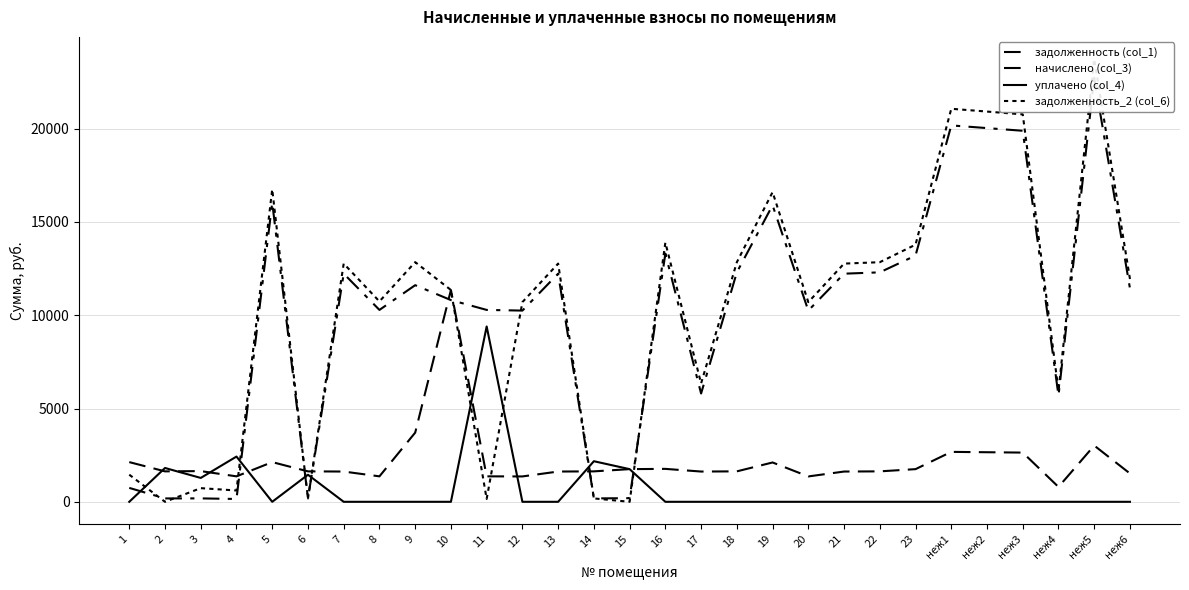

Reading left to right, extract all data points from this chart.

задолженность (col_1): 744.9	181.3	182.8	151.6	16038.3	181.3	12226.5	10284.7	11610.0	10812.0	10284.7	10248.7	12226.5	181.3	194.5	13305.3	5804.3	12298.4	15894.5	10248.7	12226.5	12298.4	13197.5	20173.8	20029.9	19886.1	5689.1	22726.9	11435.4
начислено (col_3): 2127.4	1631.3	1645.7	1364.2	2127.4	1631.3	1621.8	1364.2	3706.3	11352.6	1364.2	1359.5	1621.8	1631.3	1750.6	1764.9	1621.8	1631.3	2108.3	1359.5	1621.8	1631.3	1750.6	2676.0	2656.9	2637.8	796.6	3014.6	1516.9
уплачено (col_4): 0.0	1812.6	1279.2	2424.6	0.0	1450.1	0.0	0.0	0.0	0.0	9398.0	0.0	0.0	2175.1	1750.6	0.0	0.0	0.0	0.0	0.0	0.0	0.0	0.0	0.0	0.0	0.0	0.0	0.0	0.0
задолженность_2 (col_6): 1454.0	0.0	731.3	606.3	16747.5	181.3	12767.1	10739.4	12845.4	11352.6	151.6	10701.9	12767.1	181.3	0.0	13893.6	6344.9	12842.2	16597.3	10701.9	12767.1	12842.2	13781.0	21065.7	20915.5	20765.3	5954.7	23731.8	11941.0